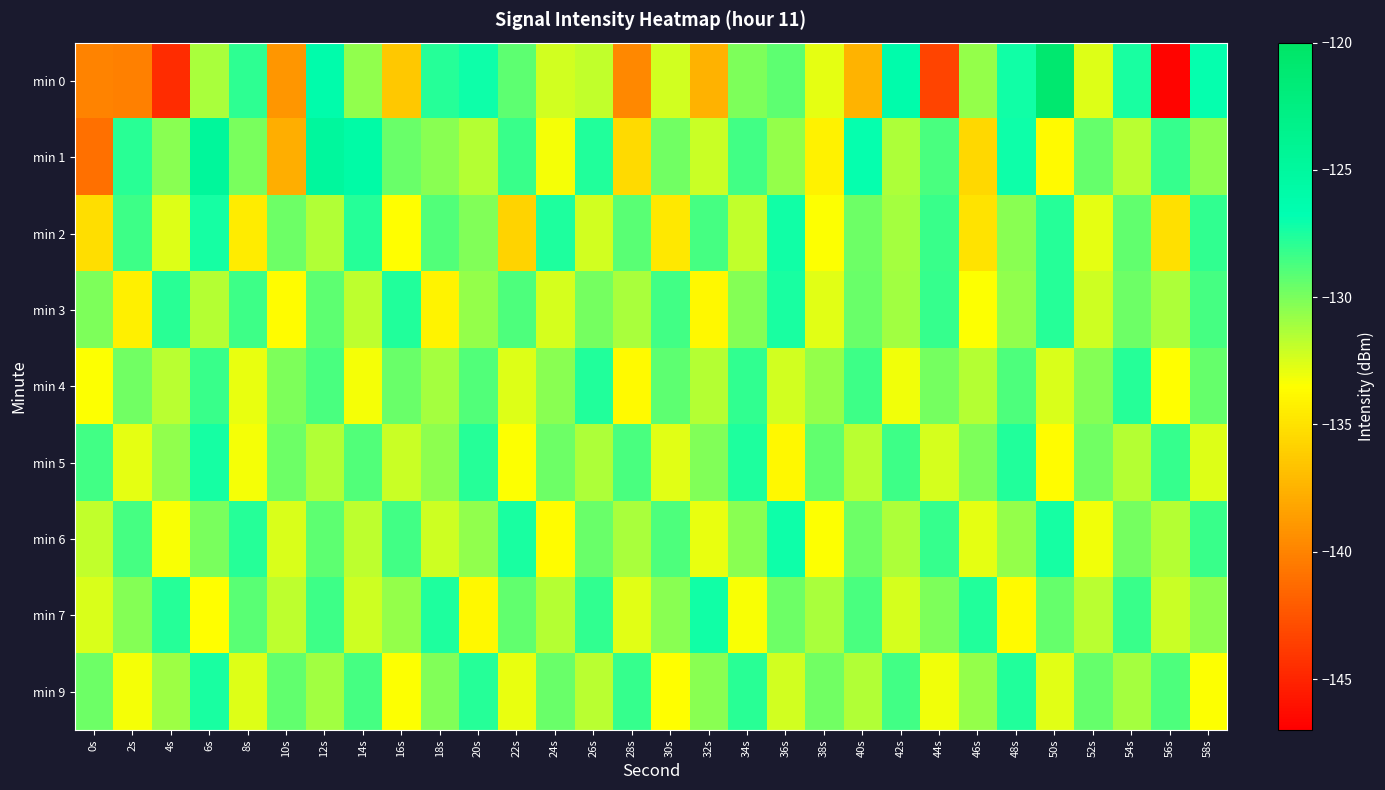

What is the minimum value shown in the chart?

-146.8